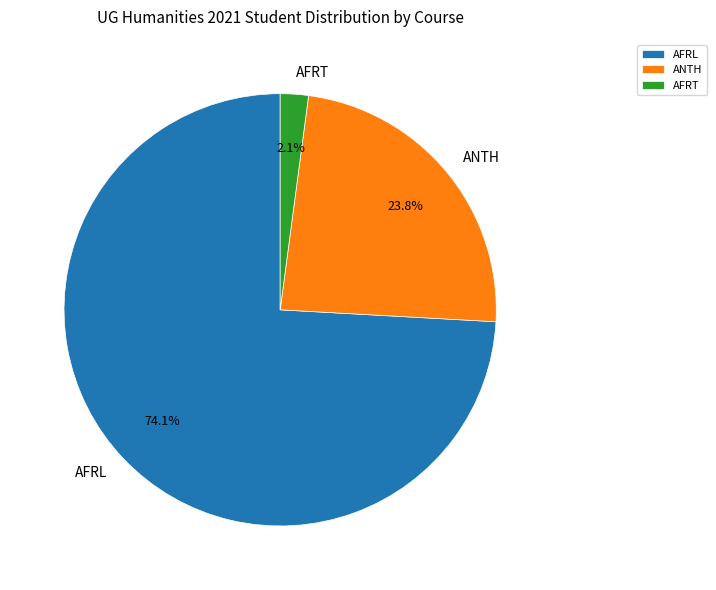

Which slice is the largest?

AFRL